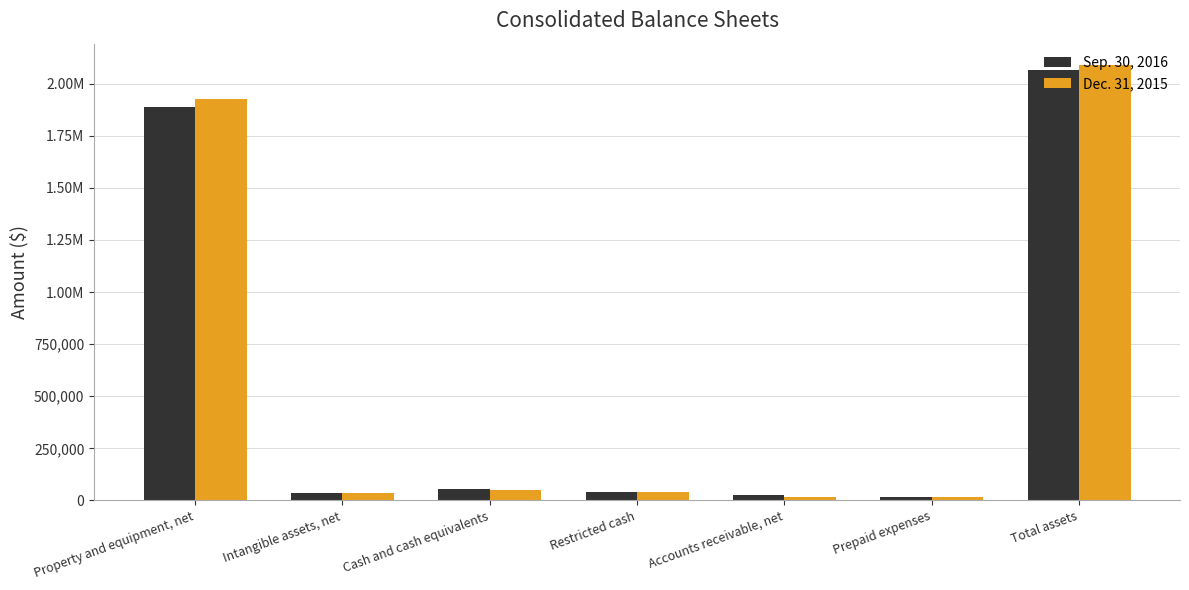

Which category has the highest value across all series?

Total assets